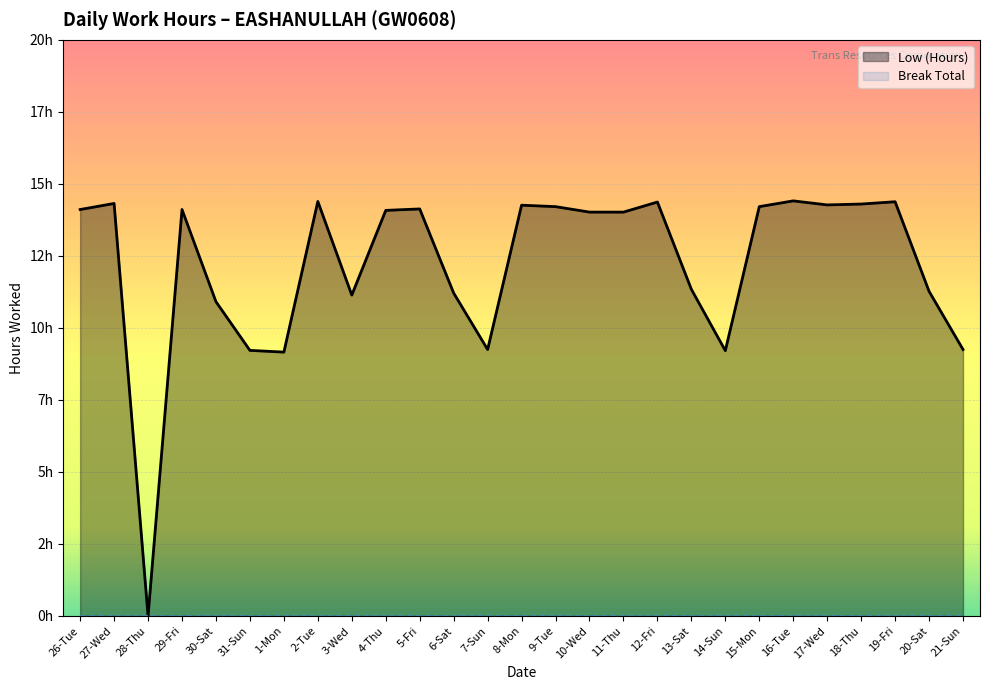

How many data points does each series have?

27